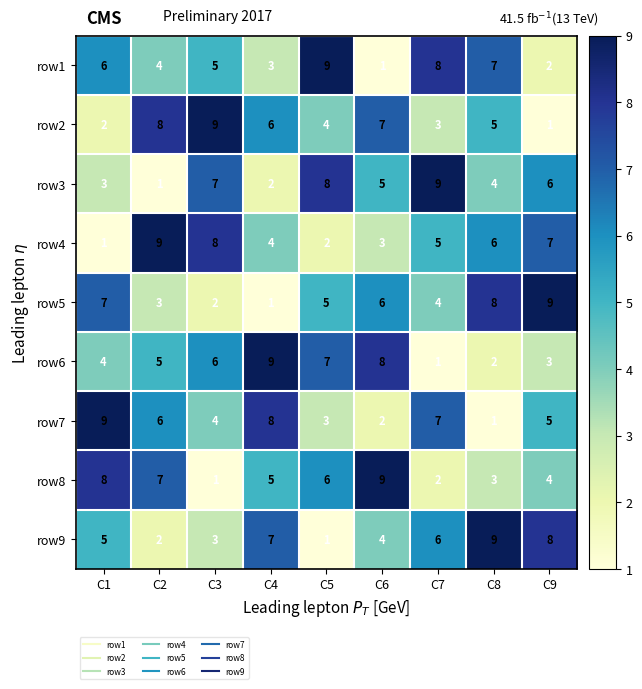

Rank the categories by row9 value from highest to lowest.

C8, C9, C4, C7, C1, C6, C3, C2, C5